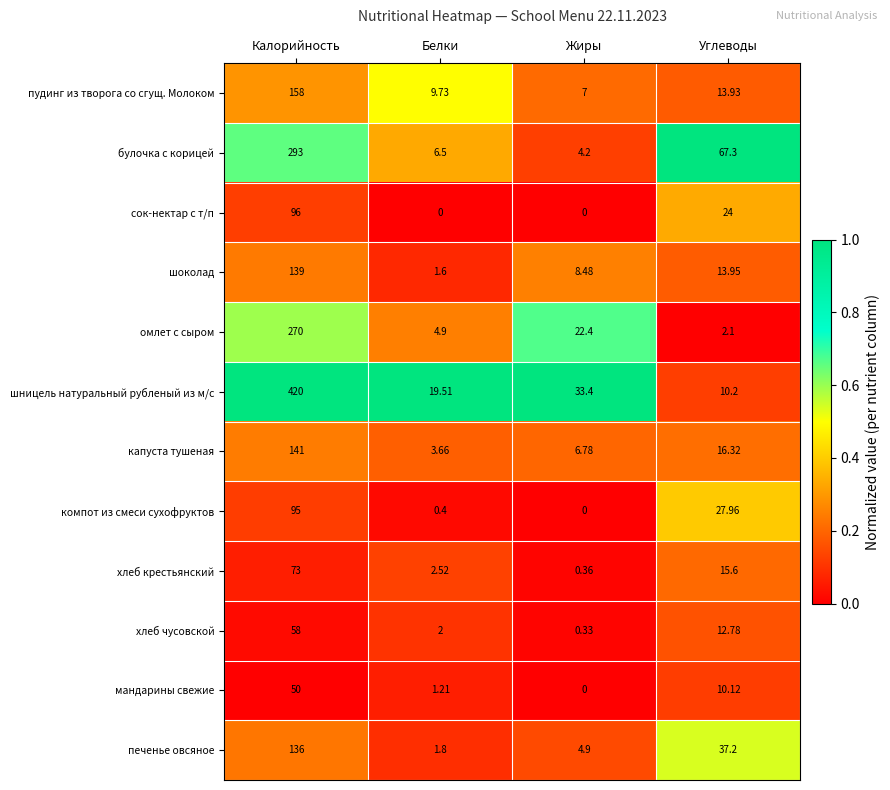

At which category is the sum across all series the highest?

Калорийность